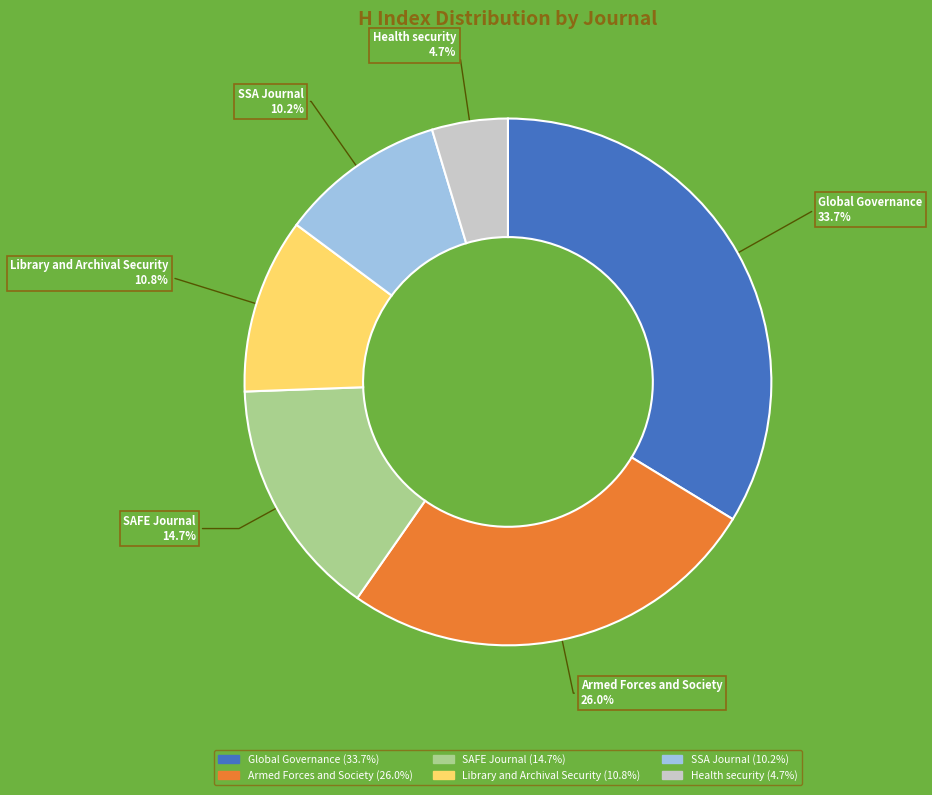

To the nearest percent, what is the combined percentage of SAFE Journal and Library and Archival Security?

25%